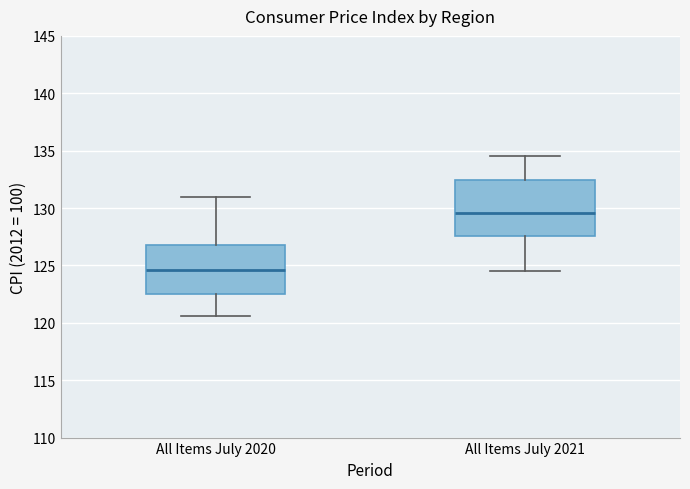

Where does the lower whisker of the box for All Items July 2020 end on the y-axis? The values are not printed on the chart, so give them approximately, as read against the axis.

120.5